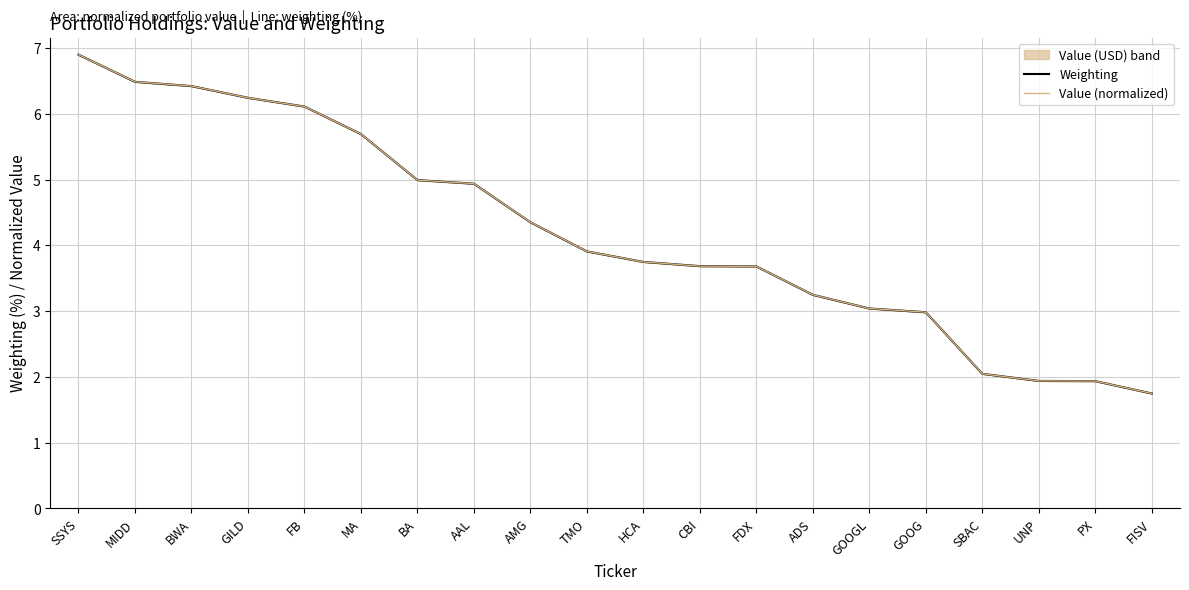

At which label does Value (normalized) reach its peak?

SSYS